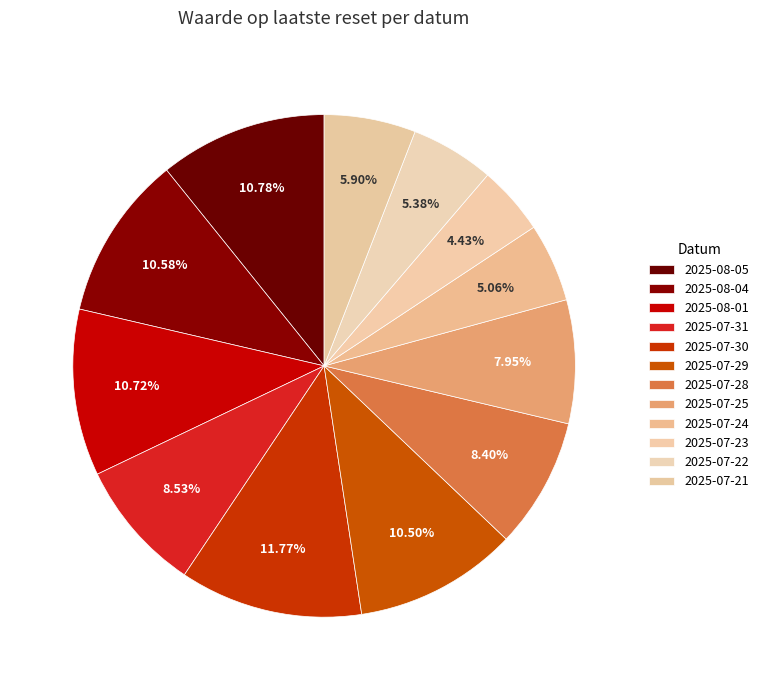

To the nearest percent, what is the difference between the 2025-07-23 and 2025-08-04 slice percentages?

6%